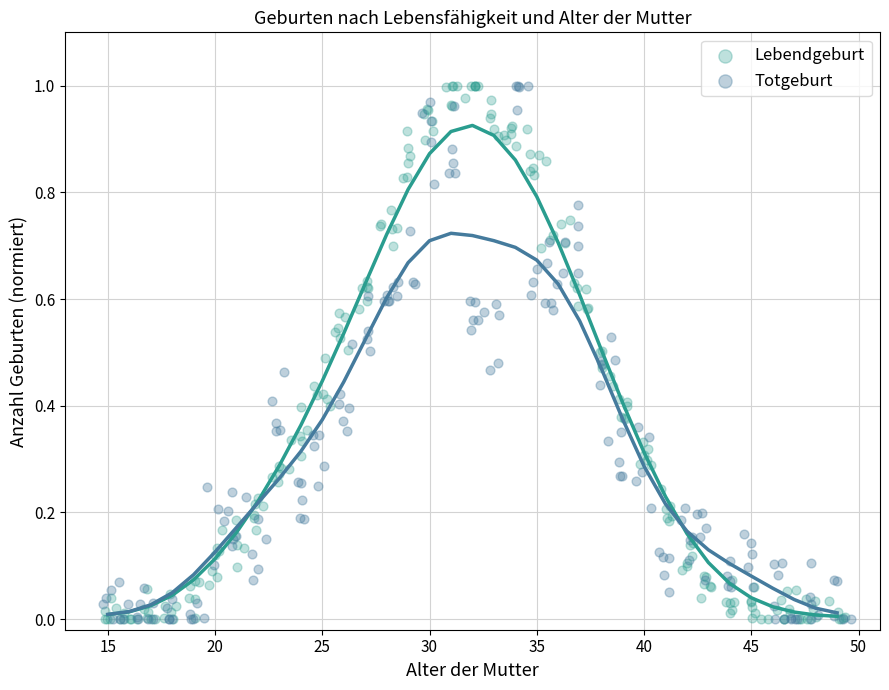

What are all the series names shown in the legend?

Lebendgeburt, Totgeburt